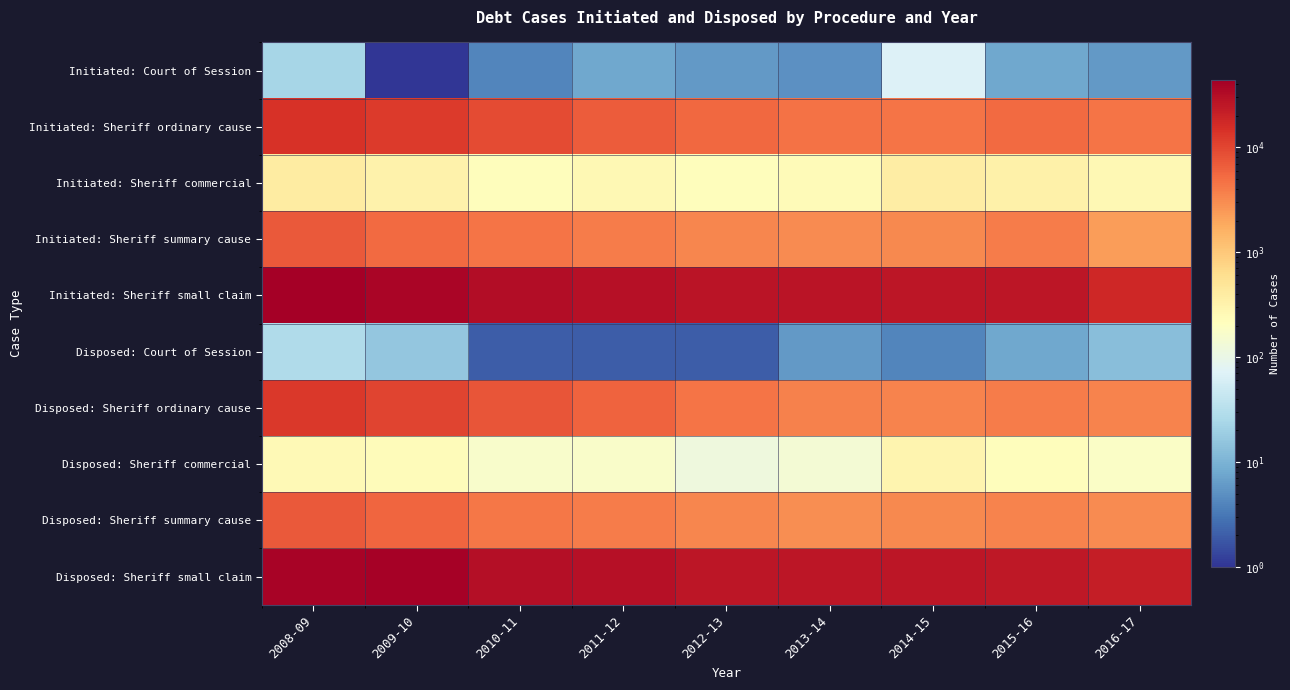

Reading left to right, what are all the values shown in this chart?

Initiated: Court of Session: 2008-09=23	2009-10=1	2010-11=4	2011-12=8	2012-13=6	2013-14=5	2014-15=70	2015-16=8	2016-17=6
Initiated: Sheriff ordinary cause: 2008-09=14669	2009-10=12054	2010-11=9200	2011-12=6944	2012-13=5487	2013-14=4586	2014-15=4407	2015-16=5342	2016-17=4483
Initiated: Sheriff commercial: 2008-09=400	2009-10=318	2010-11=223	2011-12=266	2012-13=222	2013-14=241	2014-15=378	2015-16=335	2016-17=259
Initiated: Sheriff summary cause: 2008-09=7157	2009-10=5307	2010-11=4415	2011-12=3922	2012-13=3381	2013-14=3114	2014-15=3258	2015-16=3896	2016-17=2336
Initiated: Sheriff small claim: 2008-09=43549	2009-10=38251	2010-11=31533	2011-12=29110	2012-13=26803	2013-14=27444	2014-15=25642	2015-16=25338	2016-17=17522
Disposed: Court of Session: 2008-09=28	2009-10=16	2010-11=2	2011-12=2	2012-13=2	2013-14=6	2014-15=4	2015-16=8	2016-17=13
Disposed: Sheriff ordinary cause: 2008-09=12553	2009-10=10150	2010-11=7729	2011-12=5885	2012-13=4534	2013-14=3566	2014-15=3520	2015-16=3902	2016-17=3560
Disposed: Sheriff commercial: 2008-09=252	2009-10=231	2010-11=166	2011-12=175	2012-13=117	2013-14=143	2014-15=303	2015-16=222	2016-17=183
Disposed: Sheriff summary cause: 2008-09=7097	2009-10=5772	2010-11=4337	2011-12=3884	2012-13=3324	2013-14=2906	2014-15=3199	2015-16=3490	2016-17=3024
Disposed: Sheriff small claim: 2008-09=38594	2009-10=40347	2010-11=31026	2011-12=28934	2012-13=26023	2013-14=25876	2014-15=26319	2015-16=24953	2016-17=22149